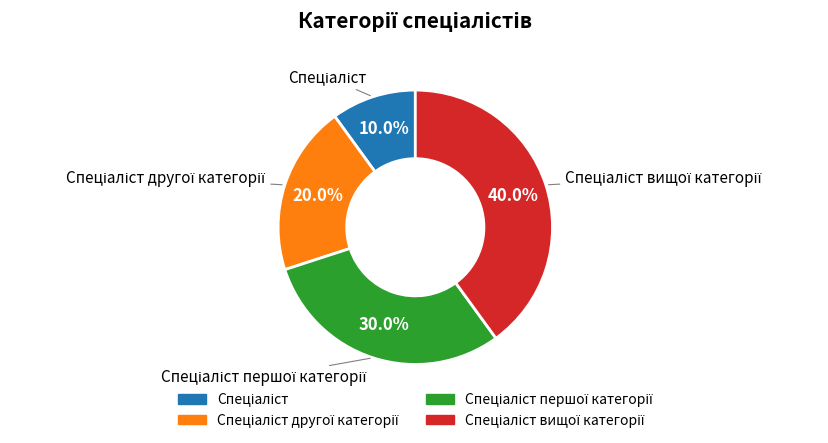

Is there a majority slice in this chart?

No